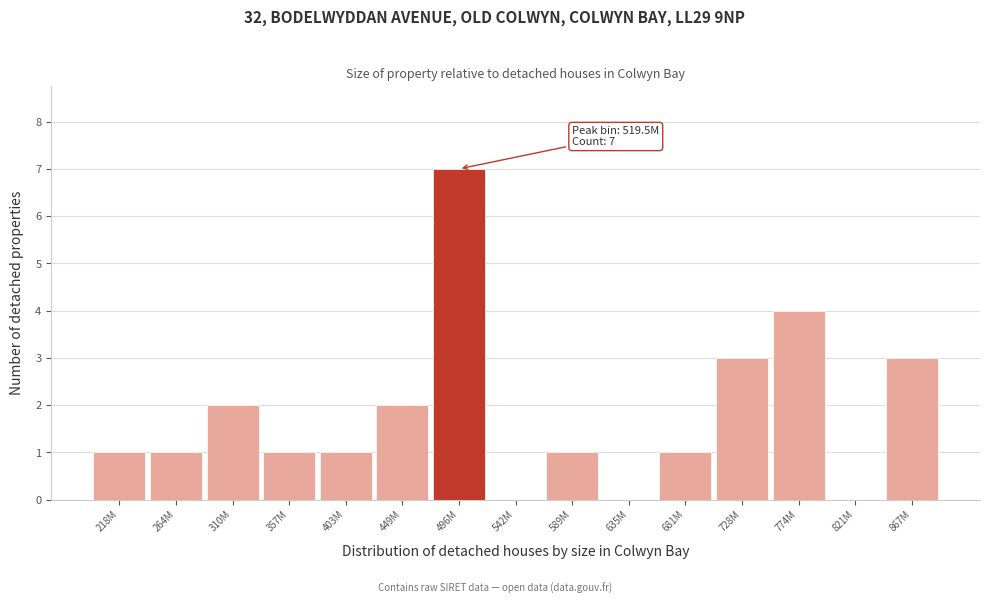

Reading right to left, transcribe all the data shown in this chart.

867M=3	821M=0	774M=4	728M=3	681M=1	635M=0	589M=1	542M=0	496M=7	449M=2	403M=1	357M=1	310M=2	264M=1	218M=1